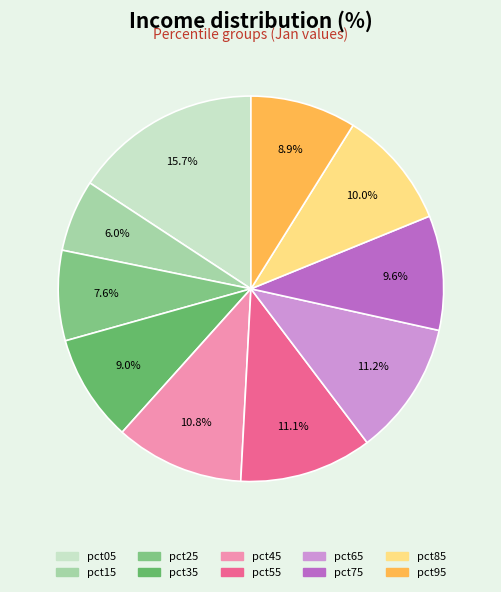

Count the number of slices in the pie.

10